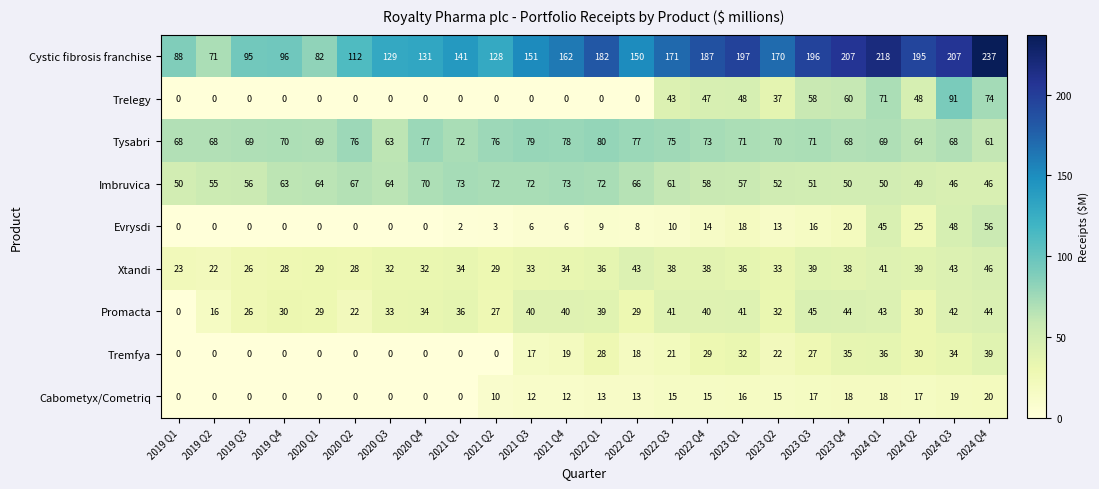

Rank the series by their maximum value, from highest to lowest.

Cystic fibrosis franchise, Trelegy, Tysabri, Imbruvica, Evrysdi, Xtandi, Promacta, Tremfya, Cabometyx/Cometriq